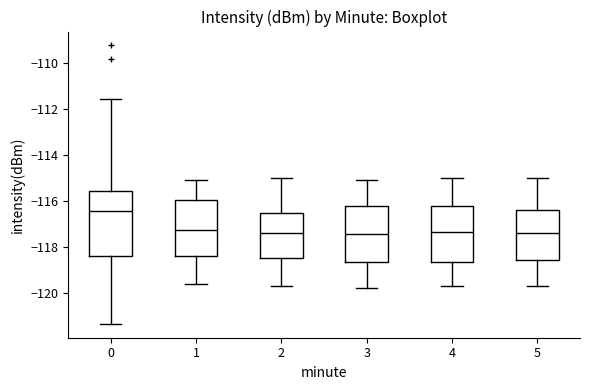

Where does the lower whisker of the box at x = 4 end on the y-axis? The values are not printed on the chart, so give them approximately, as read against the axis.

-119.6